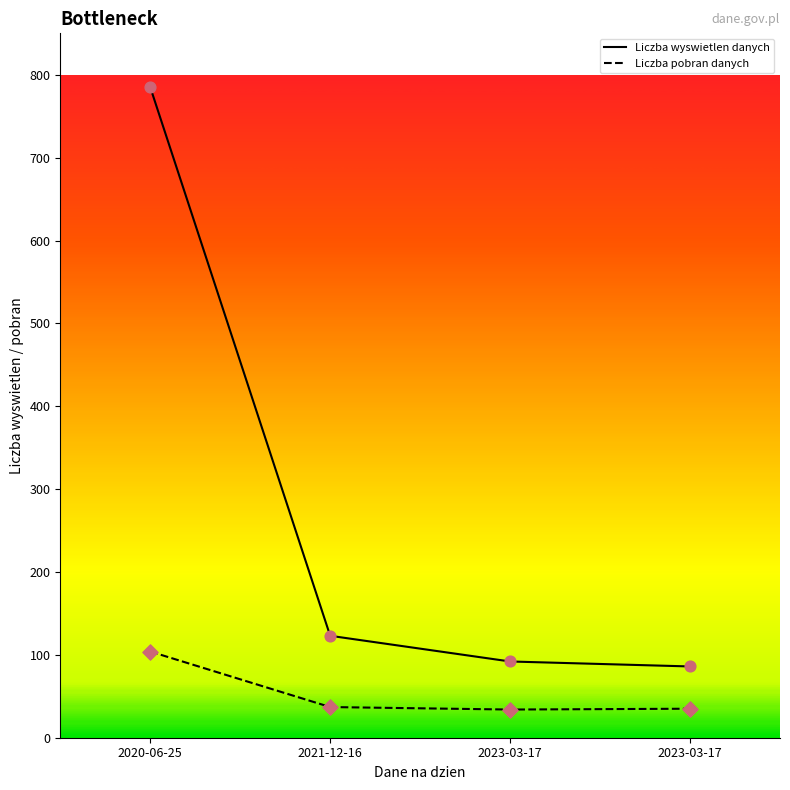

At which category is the sum across all series the highest?

2020-06-25